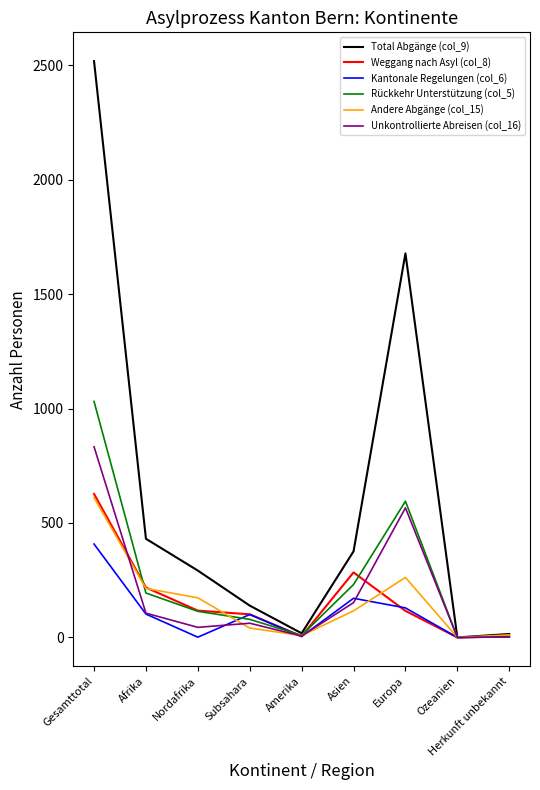

At which label does Total Abgänge (col_9) reach its peak?

Gesamttotal